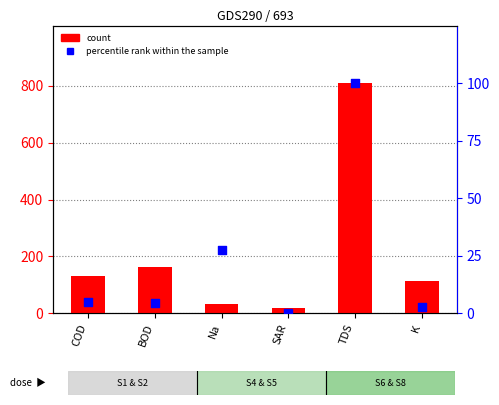

Is the value of percentile rank within the sample at K greater than the value of count at Na?

No